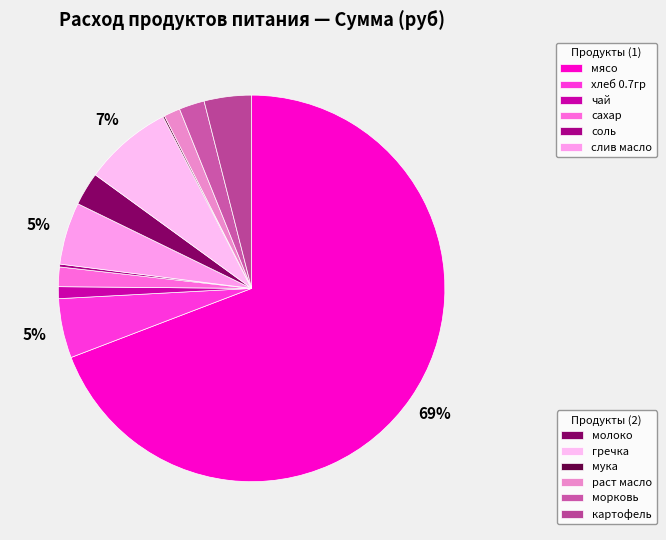

How many segments does this pie chart have?

12